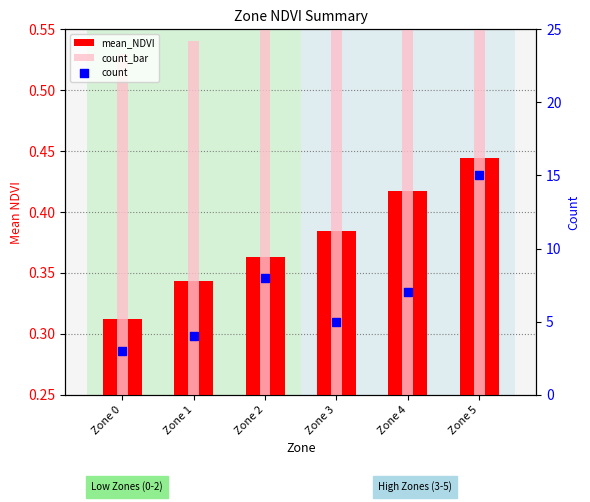

Which series reaches the maximum Y coordinate?

count